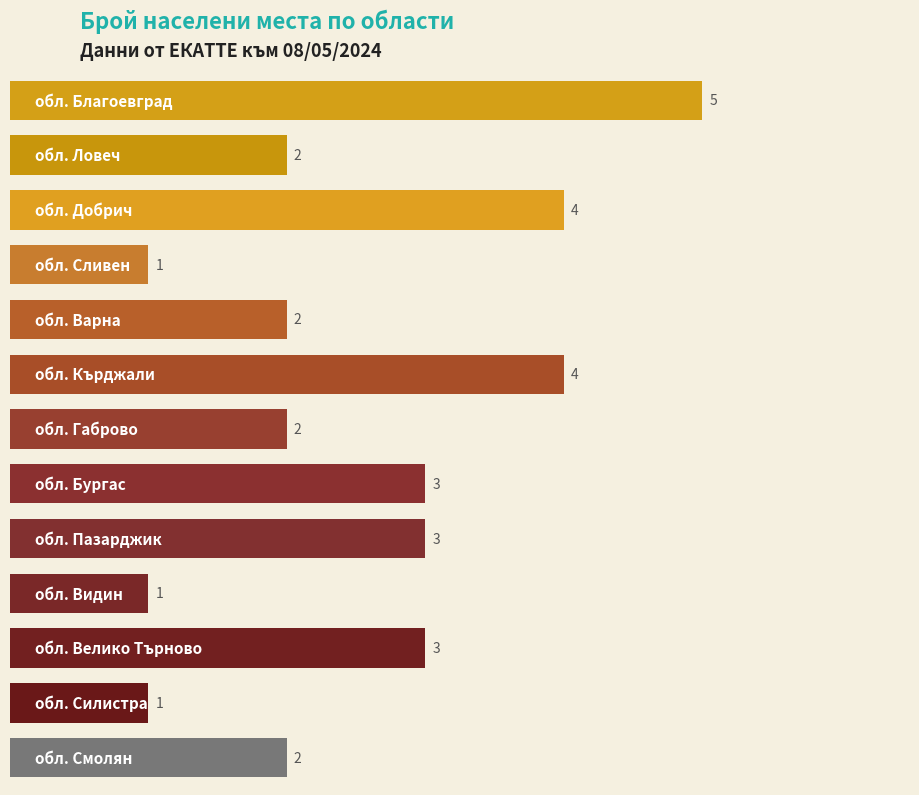

How many values are below 2?

3